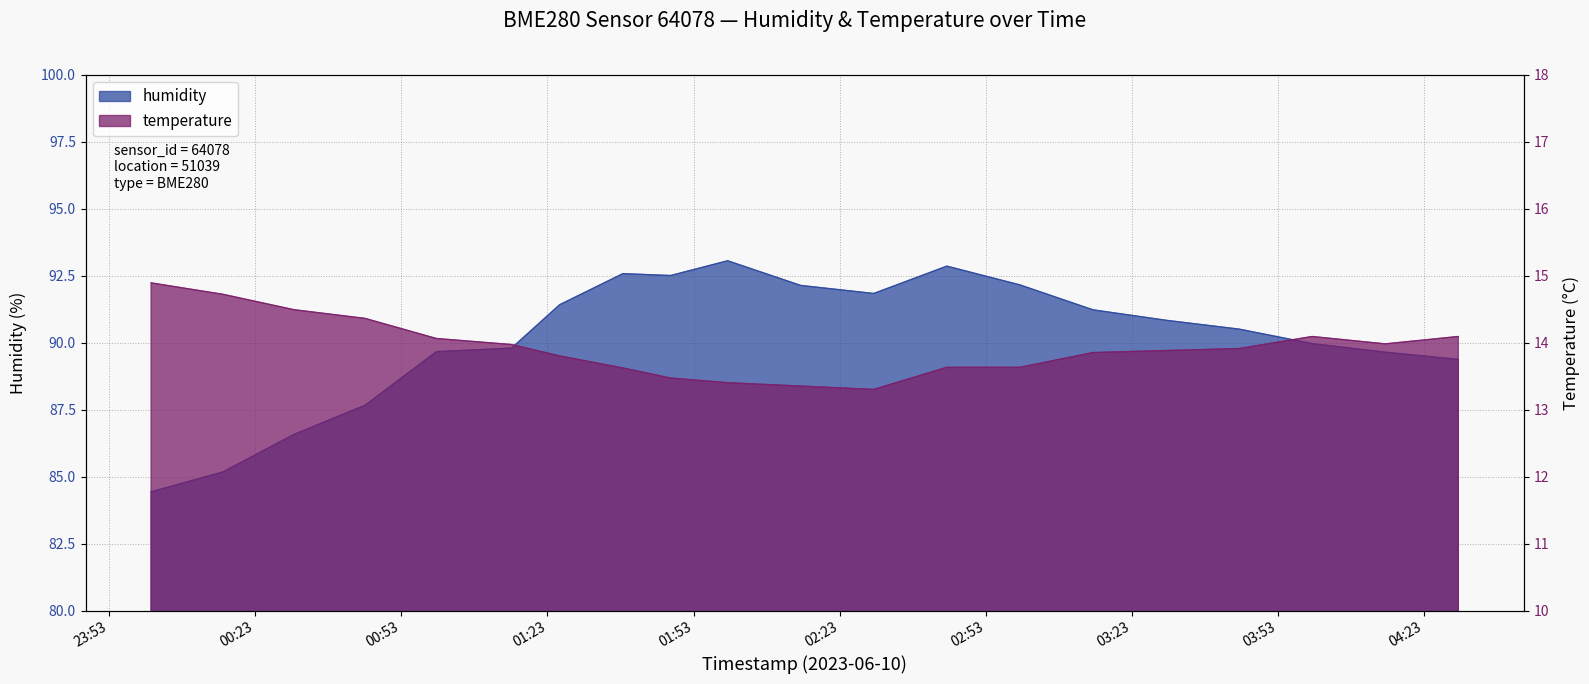

At how many categories does at least one series exceed 33?

20